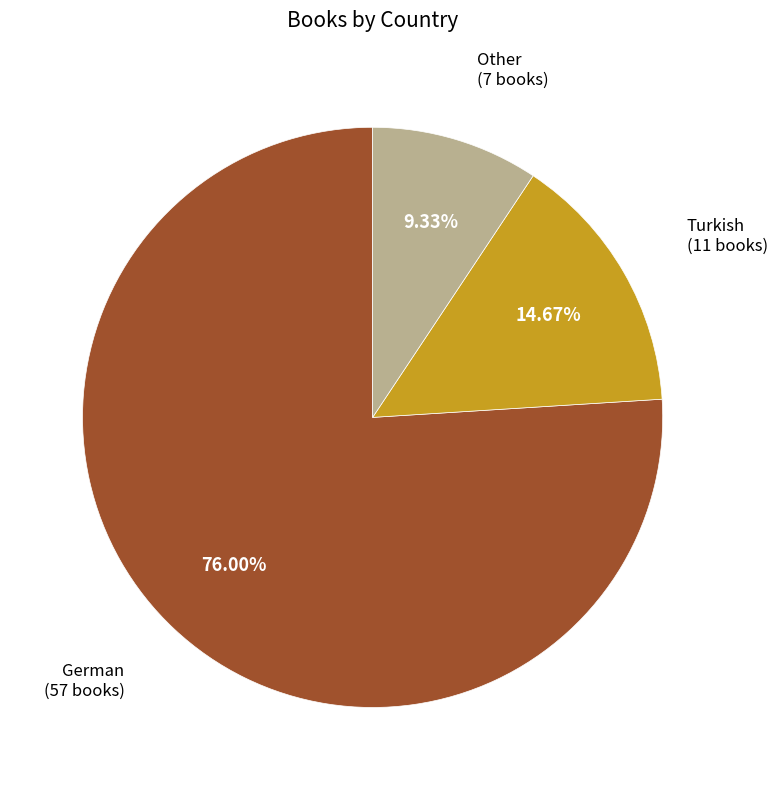

Is there a majority slice in this chart?

Yes